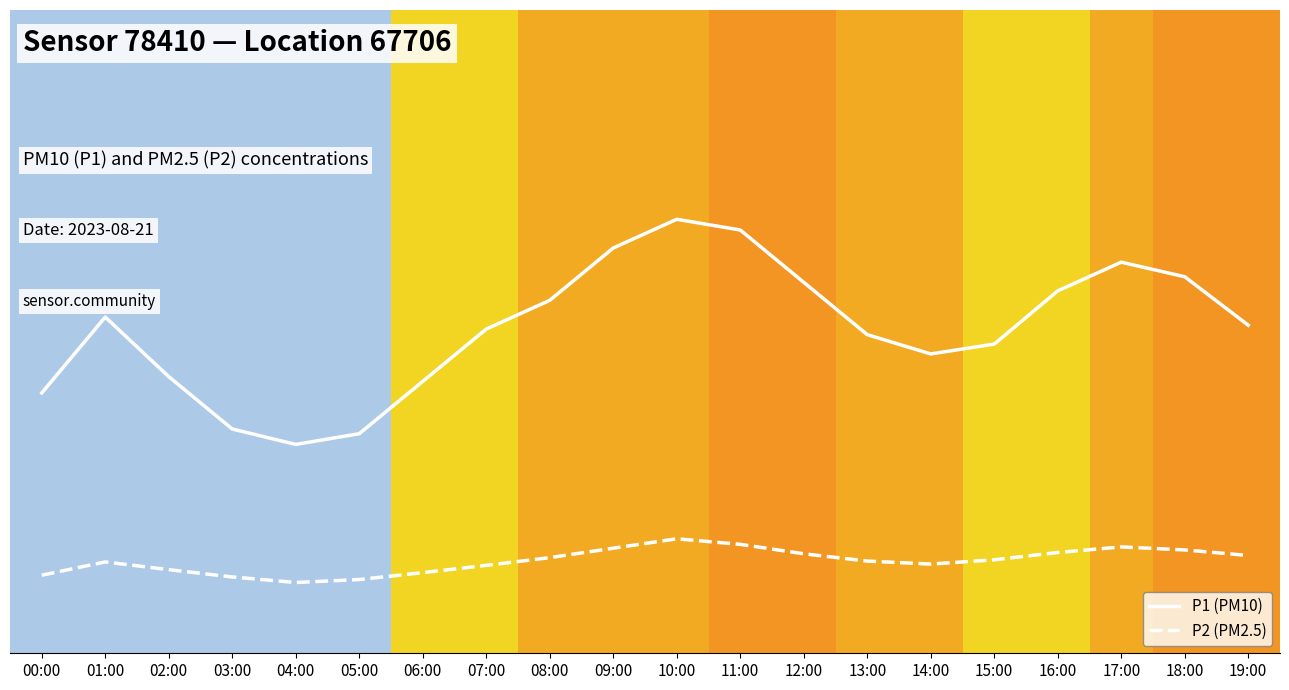

True or false: P1 (PM10) and P2 (PM2.5) intersect in this chart.

False